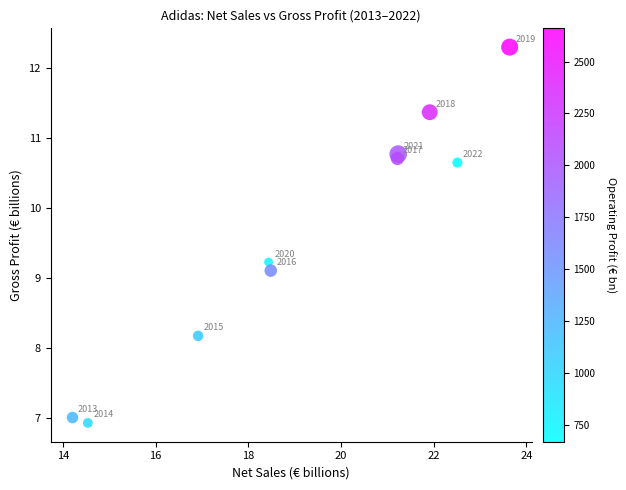

What Y value in the scatter plot is closest to 9?

9.1